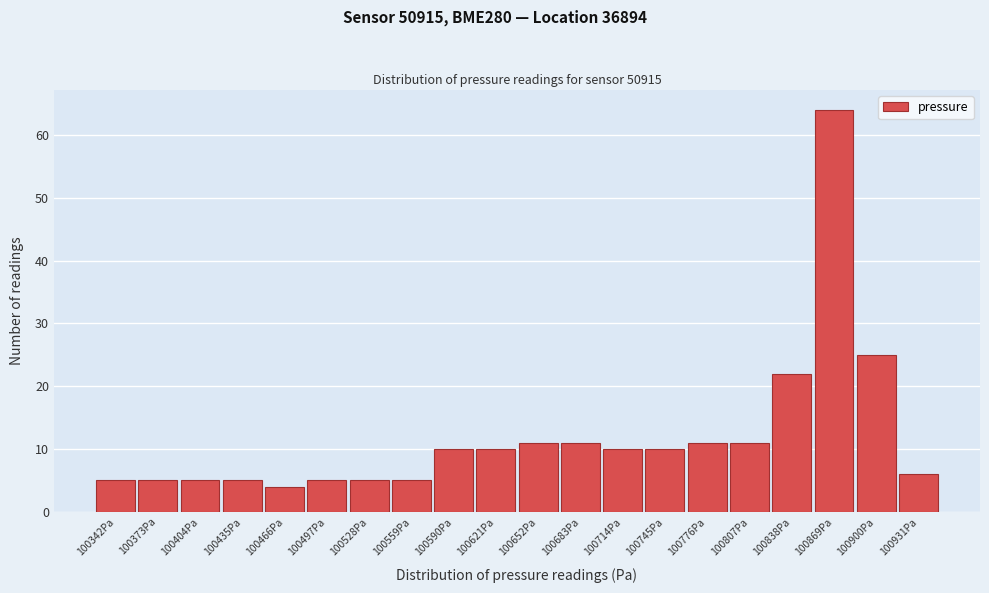

Reading left to right, list all the values displayed in this chart.

100342Pa=5	100373Pa=5	100404Pa=5	100435Pa=5	100466Pa=4	100497Pa=5	100528Pa=5	100559Pa=5	100590Pa=10	100621Pa=10	100652Pa=11	100683Pa=11	100714Pa=10	100745Pa=10	100776Pa=11	100807Pa=11	100838Pa=22	100869Pa=64	100900Pa=25	100931Pa=6